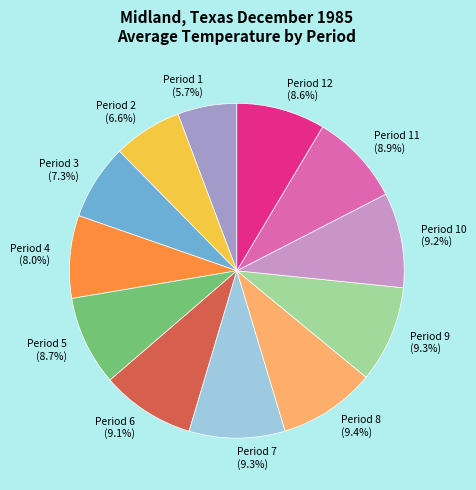

The Period 11 slice represents 18% of the pie. True or false?

False